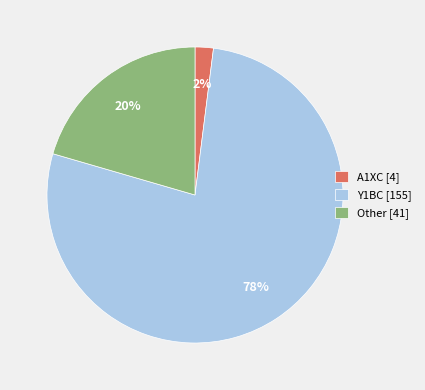

Do A1XC [4] and Other [41] together represent more than half of the pie?

No